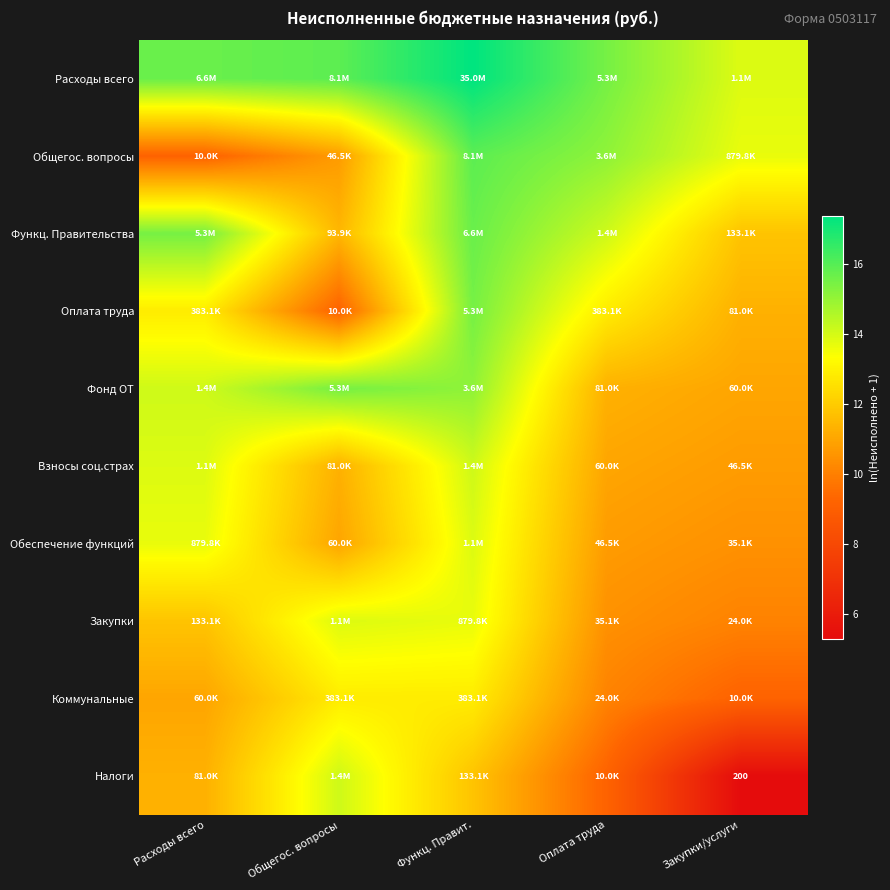

What is the maximum value shown in the chart?

17.4